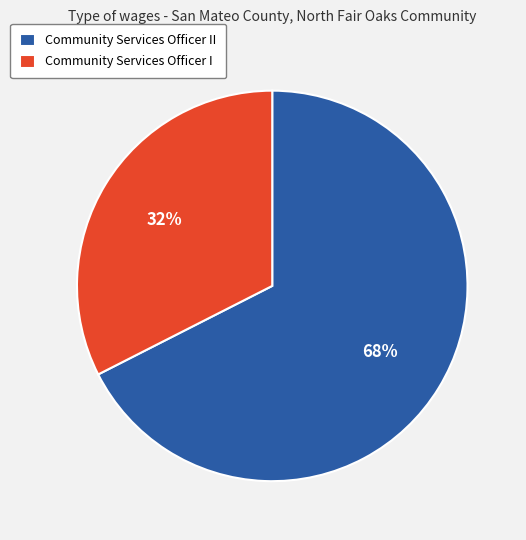

Approximately how many times larger is the value at Community Services Officer II compared to Community Services Officer I?

2.1